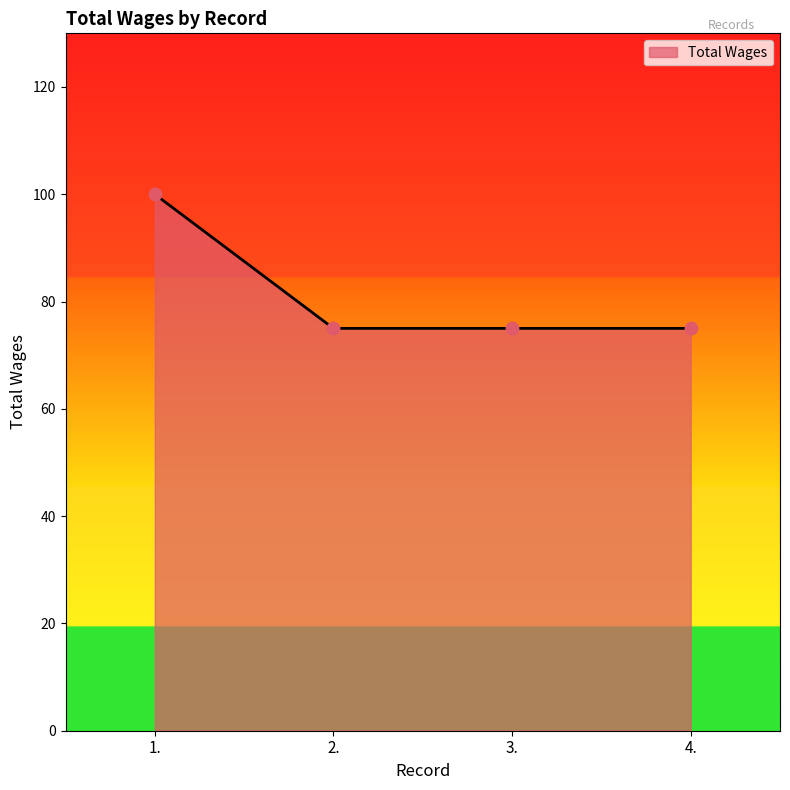

Which has a higher value, 1. or 2.?

1.